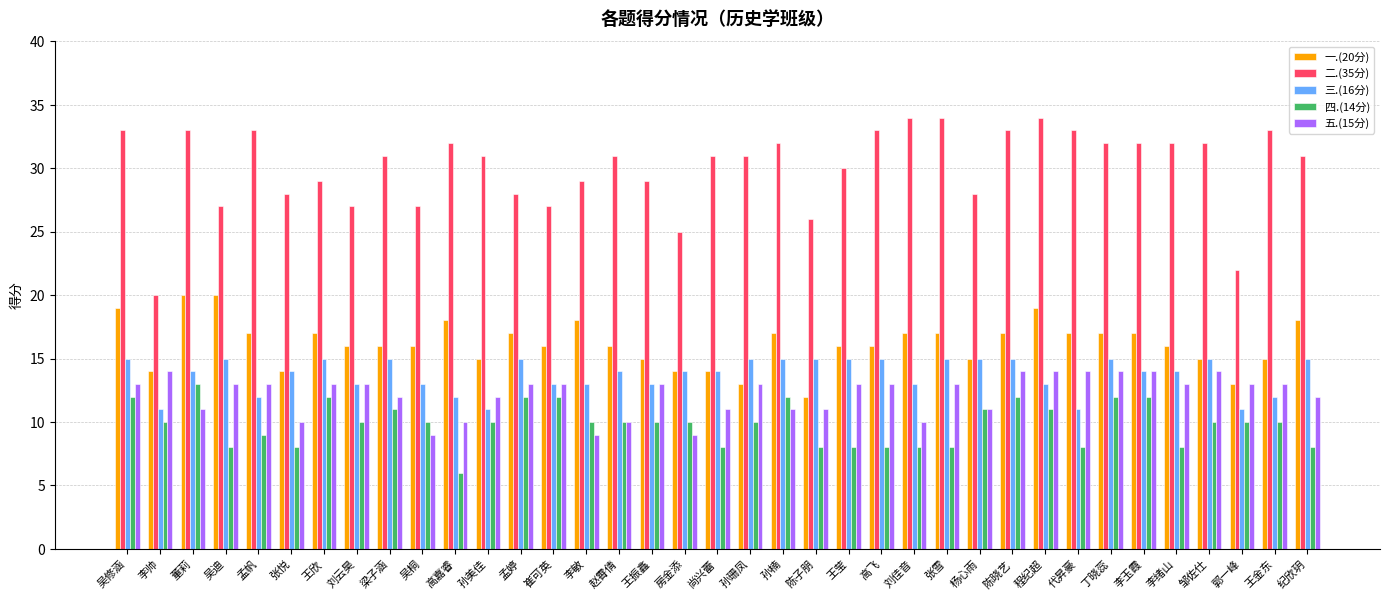

Reading left to right, transcribe all the data shown in this chart.

一.(20分): 吴修涵=19	李帅=14	董莉=20	吴迪=20	孟帆=17	张悦=14	王欣=17	刘云昊=16	梁子涵=16	吴桐=16	高嘉睿=18	孙美佳=15	孟婷=17	崔可英=16	李敏=18	赵霄倩=16	王振鑫=15	房金添=14	尚兴蕾=14	孙珊凤=13	孙楠=17	陈子朋=12	王莹=16	高飞=16	刘佳音=17	张雪=17	杨心雨=15	陈晓艺=17	程纪超=19	代昇豪=17	丁晓蕊=17	李玉霞=17	李绪山=16	邹佐仕=15	郭一峰=13	王金东=15	纪欣玥=18
二.(35分): 吴修涵=33	李帅=20	董莉=33	吴迪=27	孟帆=33	张悦=28	王欣=29	刘云昊=27	梁子涵=31	吴桐=27	高嘉睿=32	孙美佳=31	孟婷=28	崔可英=27	李敏=29	赵霄倩=31	王振鑫=29	房金添=25	尚兴蕾=31	孙珊凤=31	孙楠=32	陈子朋=26	王莹=30	高飞=33	刘佳音=34	张雪=34	杨心雨=28	陈晓艺=33	程纪超=34	代昇豪=33	丁晓蕊=32	李玉霞=32	李绪山=32	邹佐仕=32	郭一峰=22	王金东=33	纪欣玥=31
三.(16分): 吴修涵=15	李帅=11	董莉=14	吴迪=15	孟帆=12	张悦=14	王欣=15	刘云昊=13	梁子涵=15	吴桐=13	高嘉睿=12	孙美佳=11	孟婷=15	崔可英=13	李敏=13	赵霄倩=14	王振鑫=13	房金添=14	尚兴蕾=14	孙珊凤=15	孙楠=15	陈子朋=15	王莹=15	高飞=15	刘佳音=13	张雪=15	杨心雨=15	陈晓艺=15	程纪超=13	代昇豪=11	丁晓蕊=15	李玉霞=14	李绪山=14	邹佐仕=15	郭一峰=11	王金东=12	纪欣玥=15
四.(14分): 吴修涵=12	李帅=10	董莉=13	吴迪=8	孟帆=9	张悦=8	王欣=12	刘云昊=10	梁子涵=11	吴桐=10	高嘉睿=6	孙美佳=10	孟婷=12	崔可英=12	李敏=10	赵霄倩=10	王振鑫=10	房金添=10	尚兴蕾=8	孙珊凤=10	孙楠=12	陈子朋=8	王莹=8	高飞=8	刘佳音=8	张雪=8	杨心雨=11	陈晓艺=12	程纪超=11	代昇豪=8	丁晓蕊=12	李玉霞=12	李绪山=8	邹佐仕=10	郭一峰=10	王金东=10	纪欣玥=8
五.(15分): 吴修涵=13	李帅=14	董莉=11	吴迪=13	孟帆=13	张悦=10	王欣=13	刘云昊=13	梁子涵=12	吴桐=9	高嘉睿=10	孙美佳=12	孟婷=13	崔可英=13	李敏=9	赵霄倩=10	王振鑫=13	房金添=9	尚兴蕾=11	孙珊凤=13	孙楠=11	陈子朋=11	王莹=13	高飞=13	刘佳音=10	张雪=13	杨心雨=11	陈晓艺=14	程纪超=14	代昇豪=14	丁晓蕊=14	李玉霞=14	李绪山=13	邹佐仕=14	郭一峰=13	王金东=13	纪欣玥=12